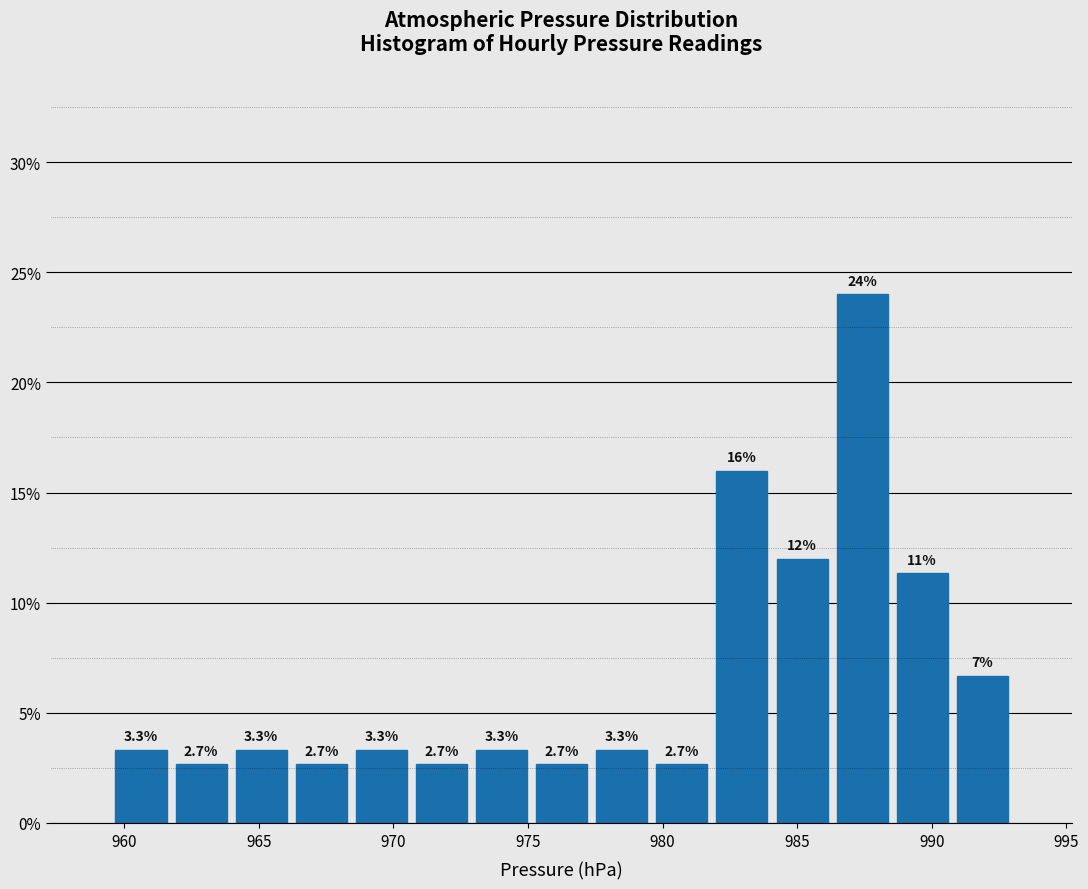

Over which range of the x-axis is the bar tallest?

986.5 to 988.5